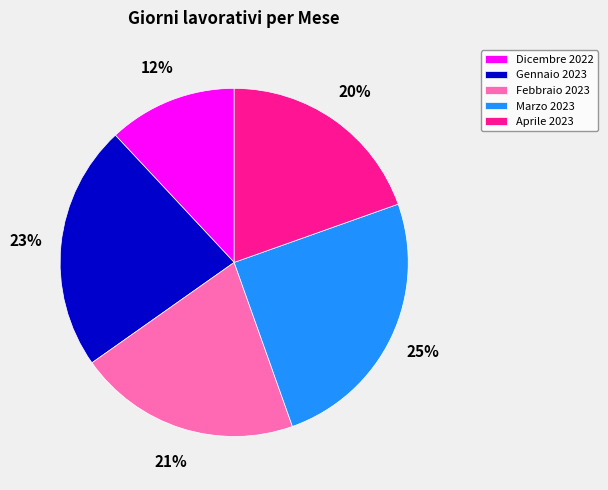

How many slices are in this pie chart?

5